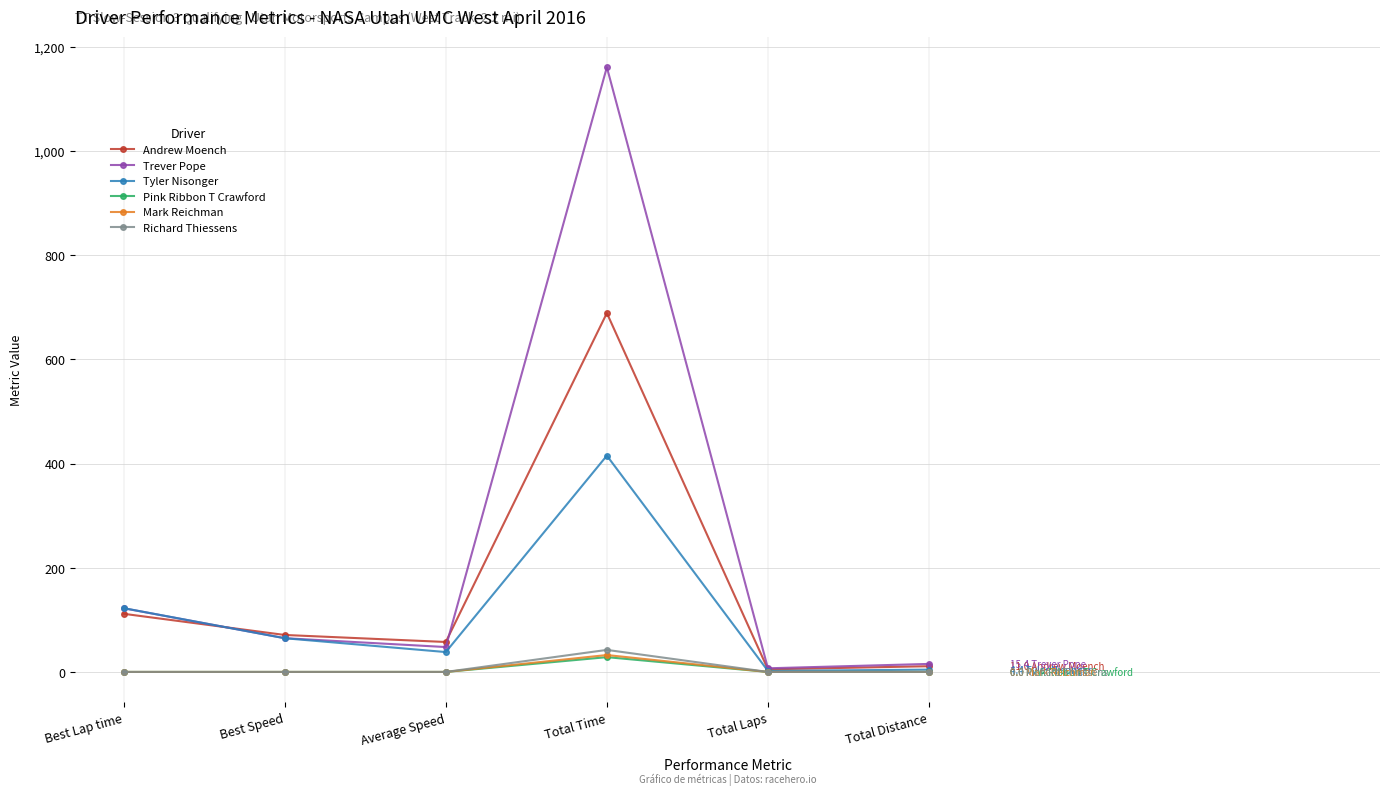

At which category does Tyler Nisonger reach its first local valley?

Average Speed